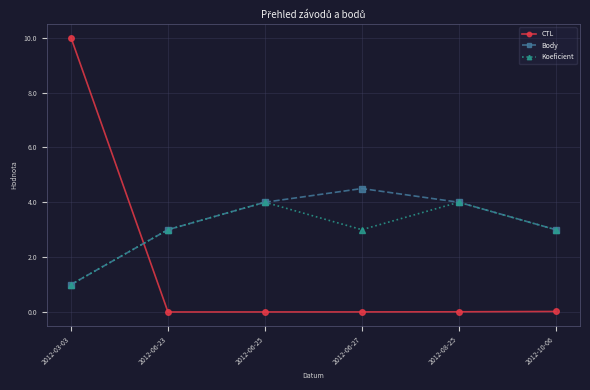

Where is the first local maximum for Koeficient?

2012-06-25